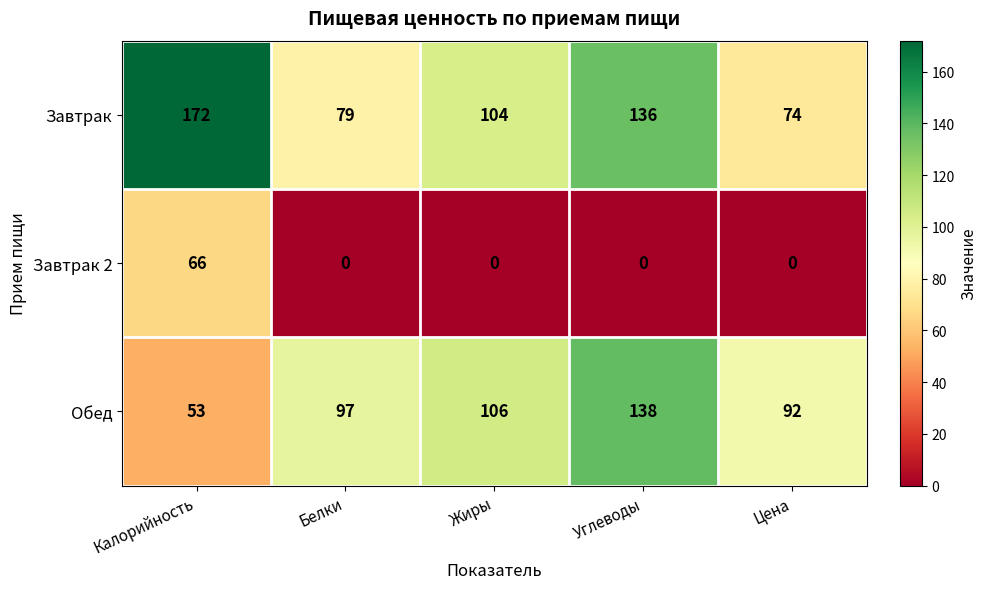

Rank the series by their average value, from lowest to highest.

Завтрак 2, Обед, Завтрак